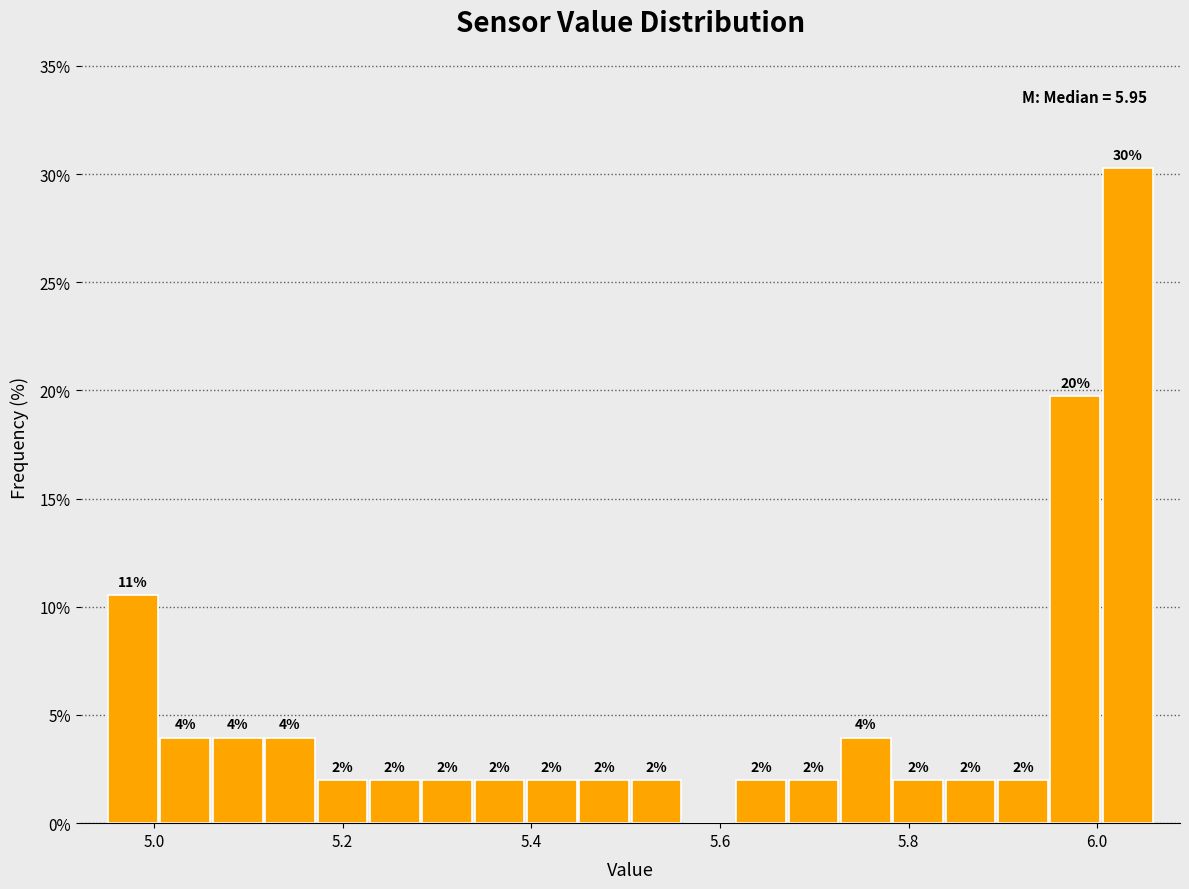

Read against the x-axis, roughly where is the centre of the tallest bar?

6.04